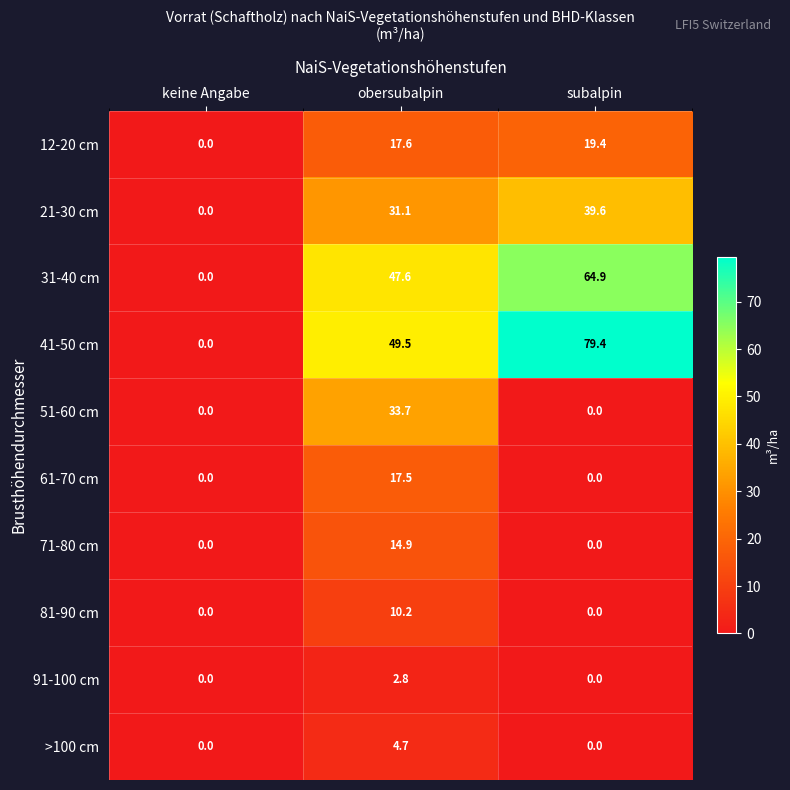

Where does the 41-50 cm series first go above 49?

obersubalpin